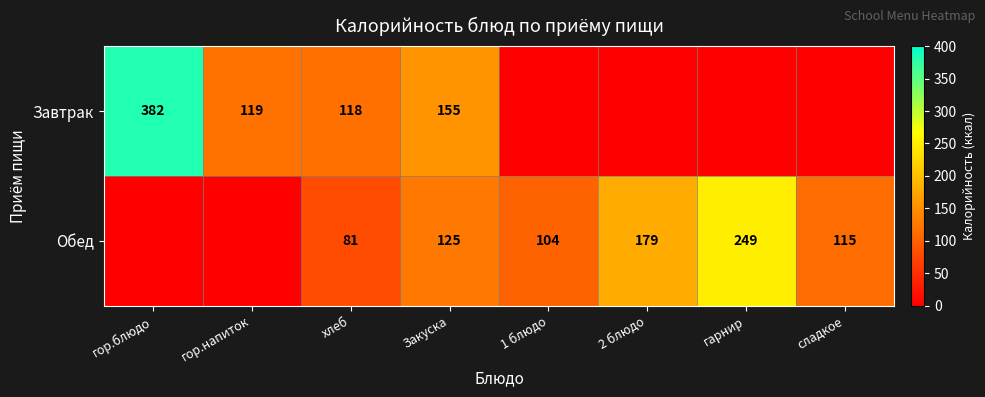

How many data points does each series have?

8